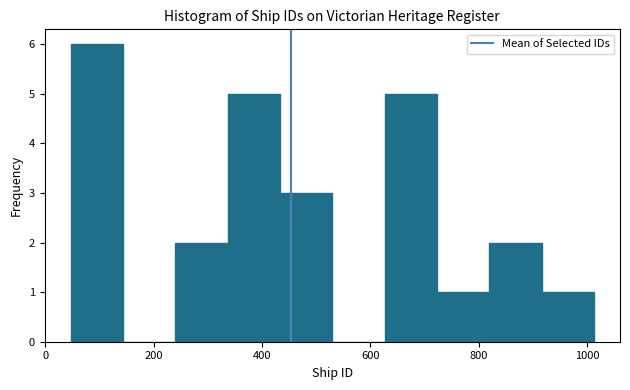

How tall is the bar that spans 820 to 920 on the x-axis? Neither the bar edges nor the heights are printed on the chart, so give them approximately, as read against the axes.

2